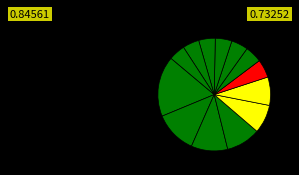

Count the number of slices in the pie.

13